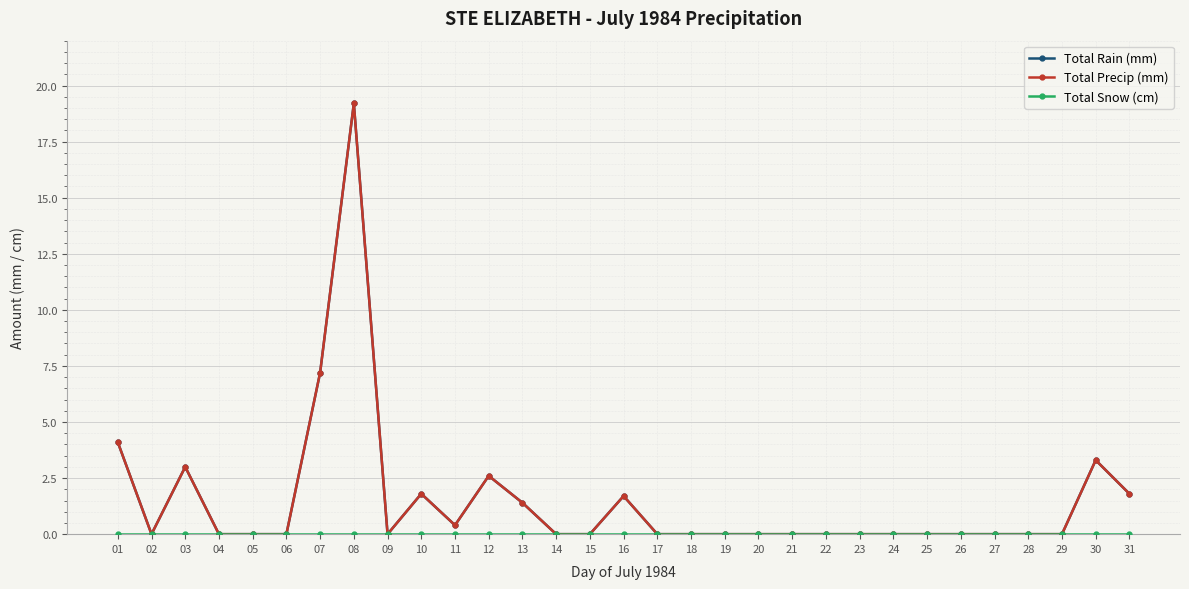

True or false: Total Precip (mm) and Total Snow (cm) intersect in this chart.

False